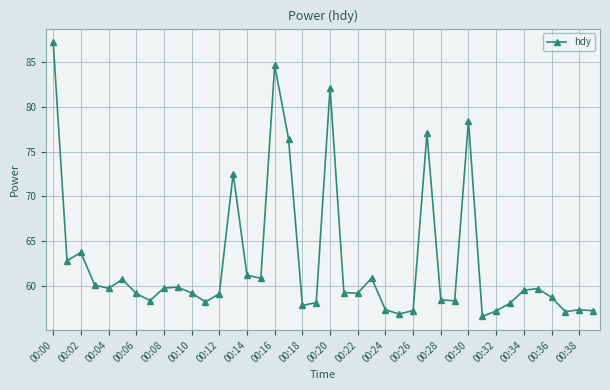

What is the greatest value displayed?

87.2